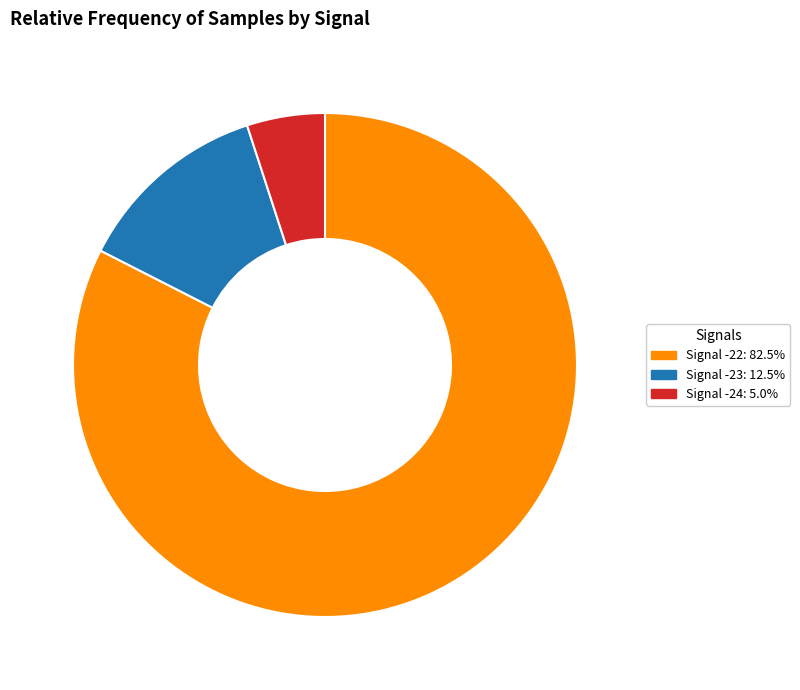

Is there a majority slice in this chart?

Yes